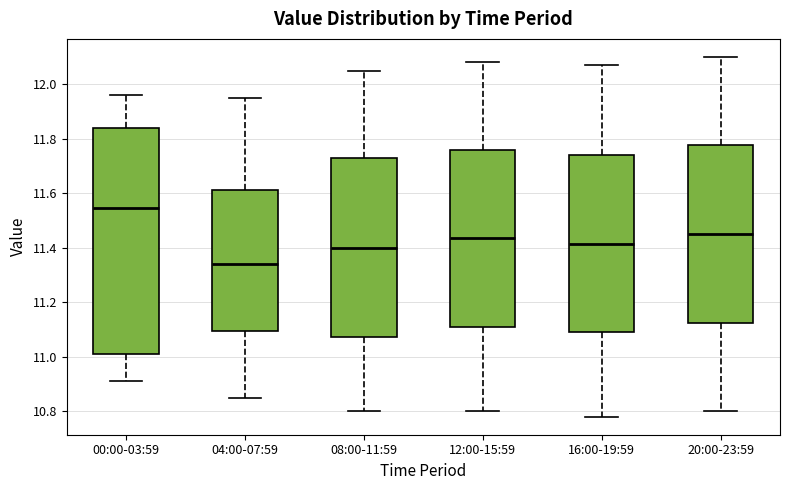

Where does the lower whisker of the box for 00:00-03:59 end on the y-axis? The values are not printed on the chart, so give them approximately, as read against the axis.

10.92